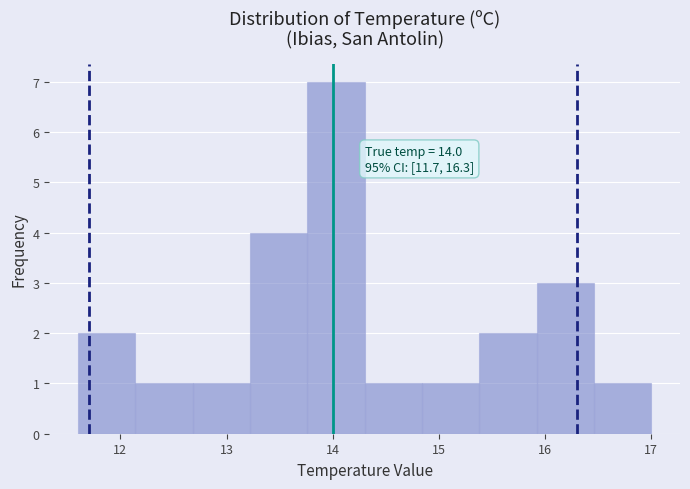

Which range on the x-axis has the tallest bar?

13.76 to 14.30